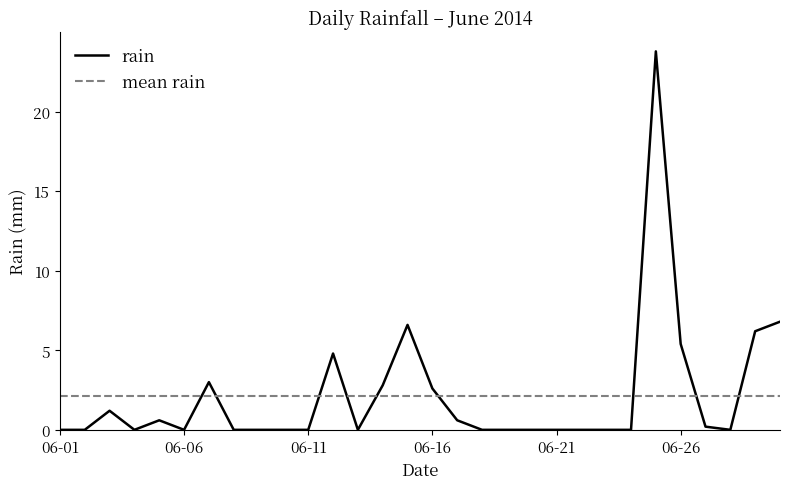

What is the greatest value displayed?

23.8